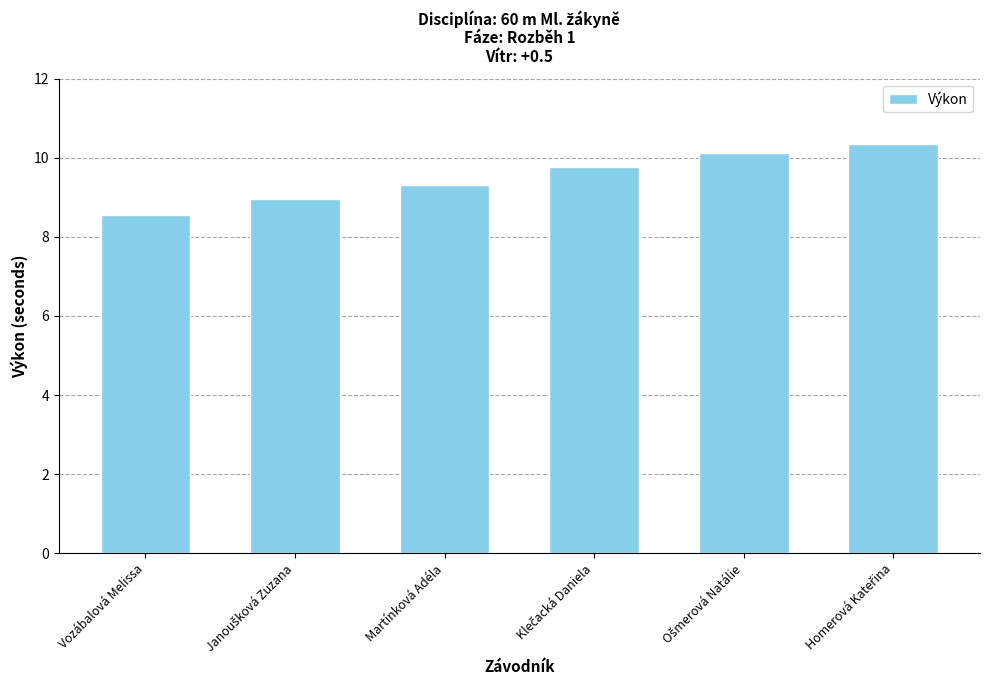

What value does the data have at Martínková Adéla?

9.3